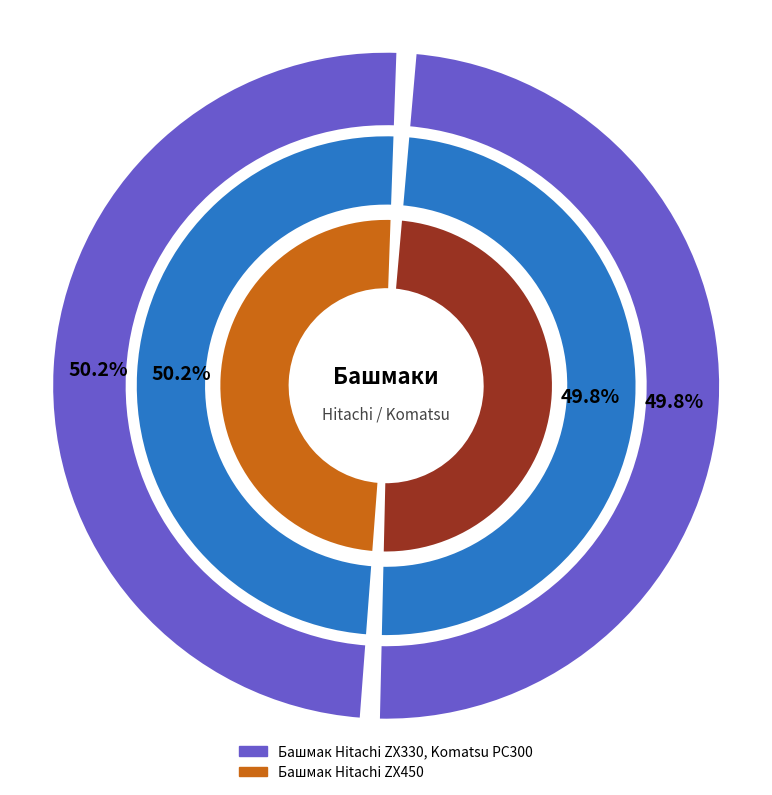

What percentage is the Башмак Hitachi ZX330, Komatsu PC300 slice, to the nearest percent?

50%